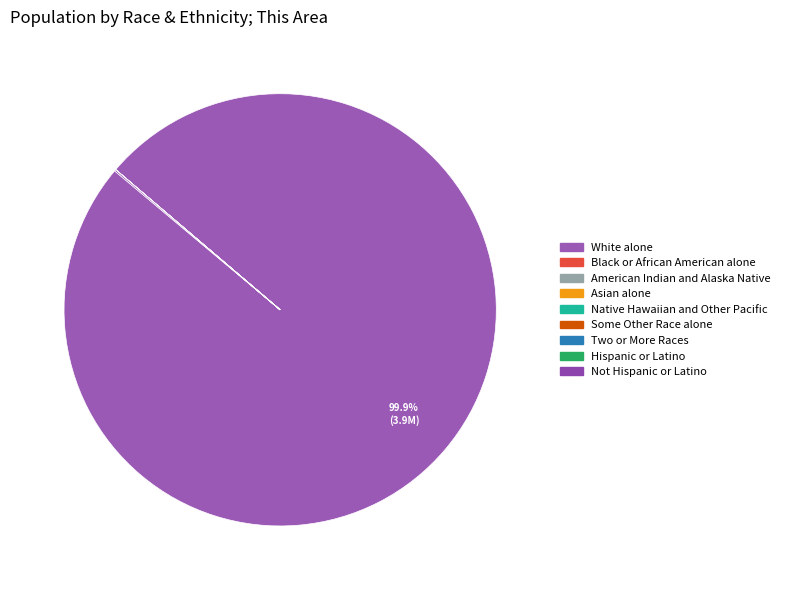

What is the ratio of the value at Asian alone to the value at Some Other Race alone?

1.2